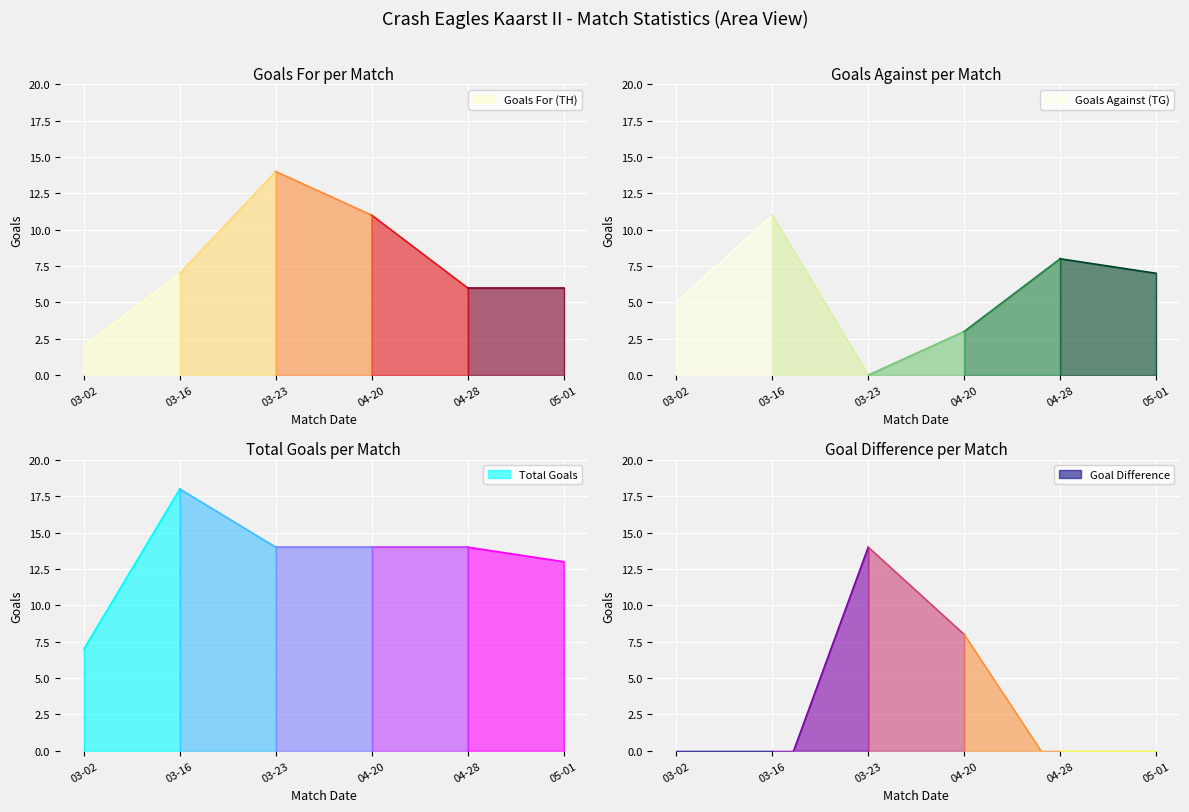

Where does the Goals For (TH) series first go above 7?

2024-03-23